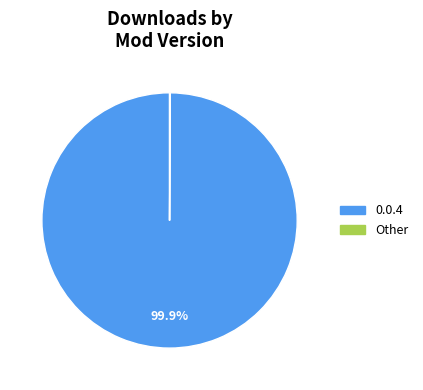

Which slice is the largest?

0.0.4